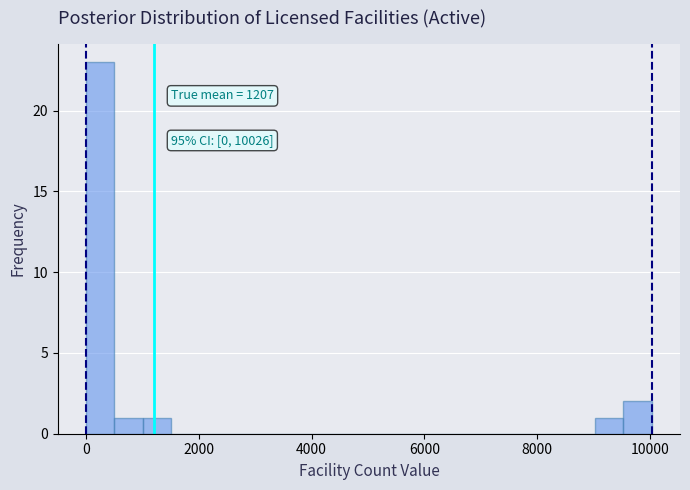

Read against the x-axis, roughly where is the centre of the tallest bar?

200